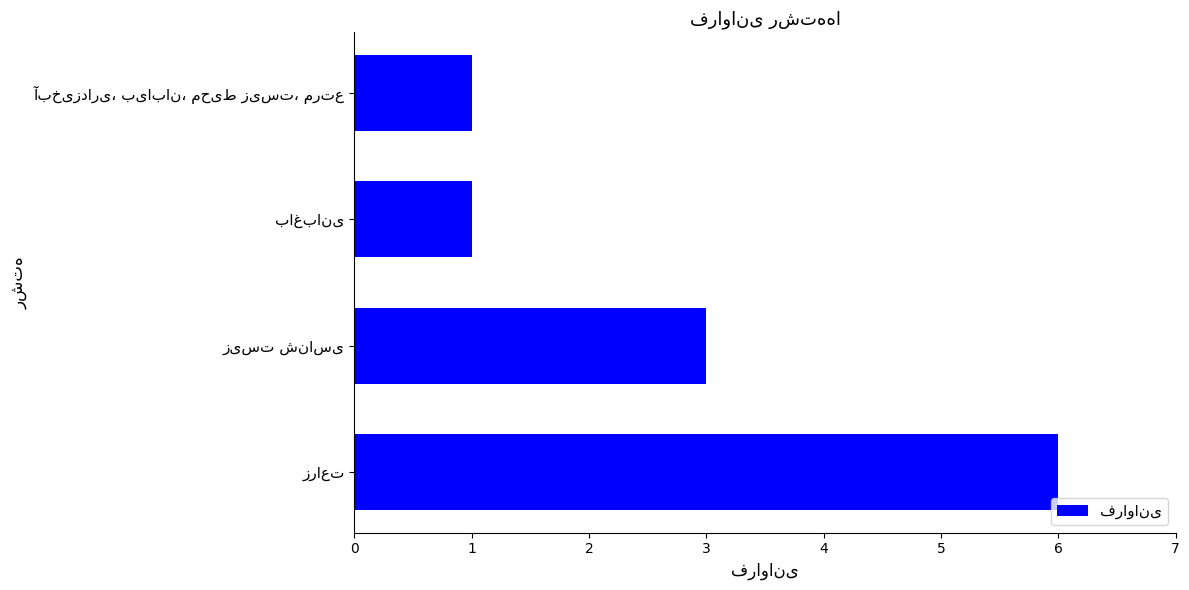

What is the average value?

3